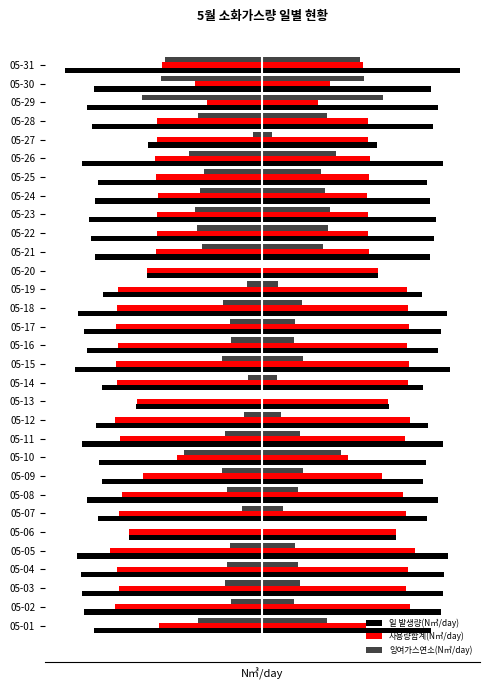

What are all the series names shown in the legend?

일 발생량(N㎥/day), 사용량합계(N㎥/day), 잉여가스연소(N㎥/day)